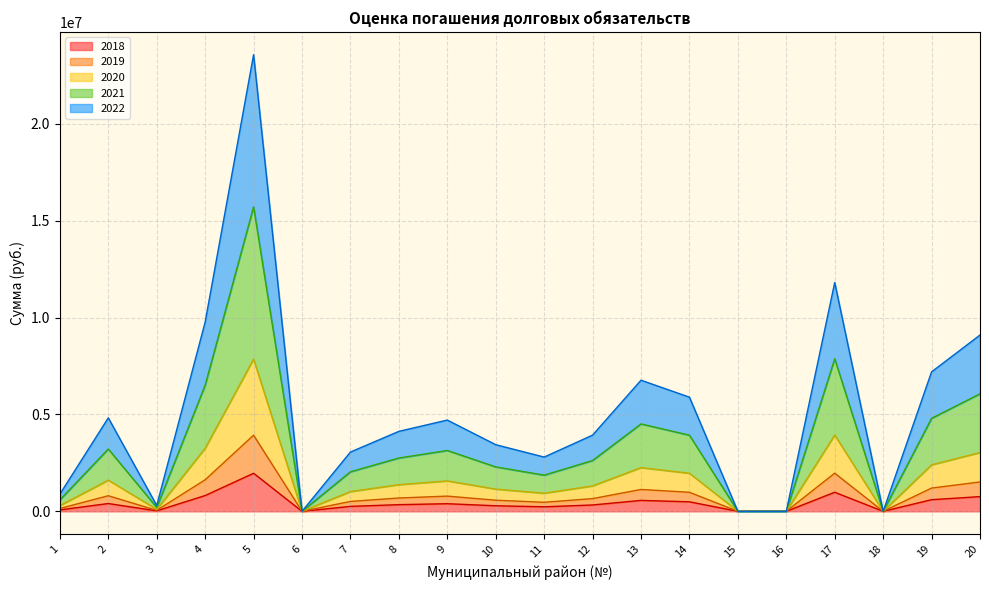

True or false: 2020 and 2019 cross at least once.

False